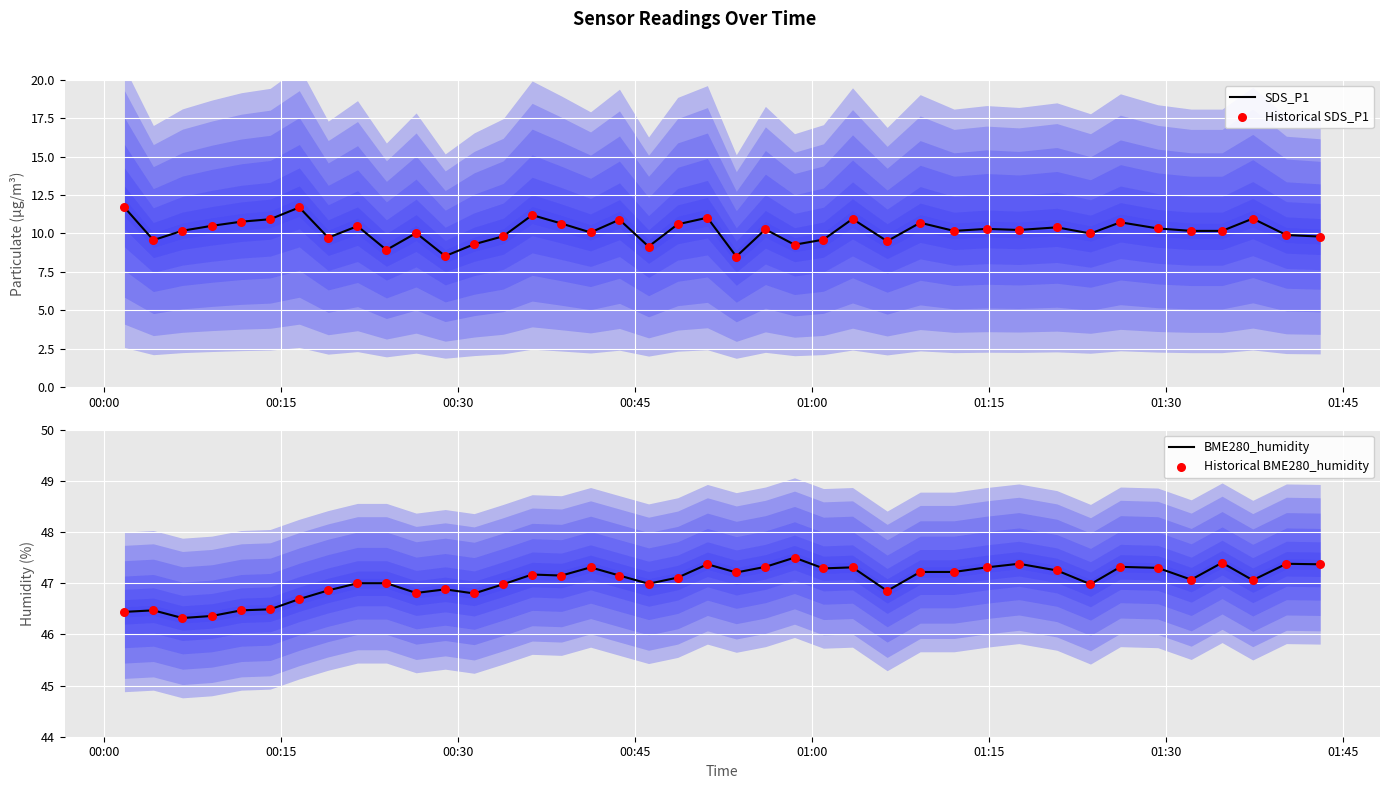

Which series has the widest spread of Y values?

SDS_P1